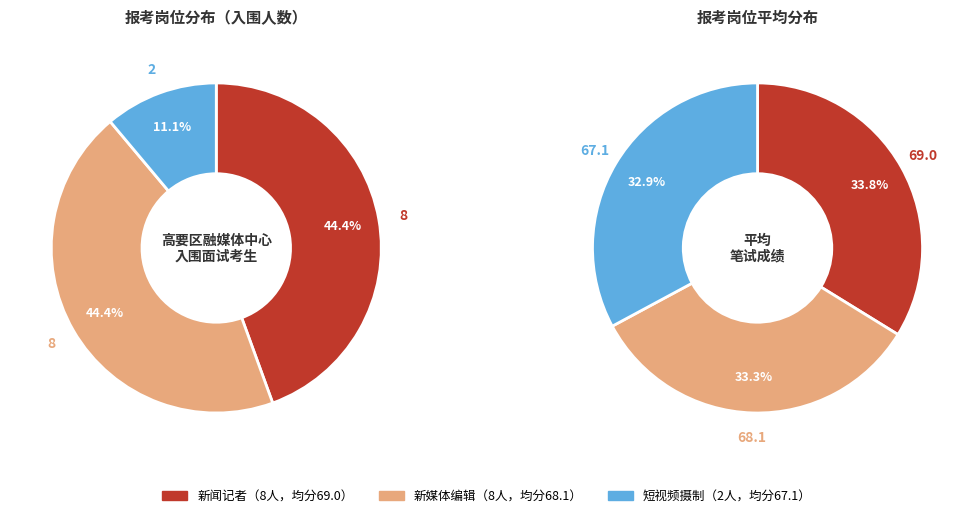

How many slices are in this pie chart?

3